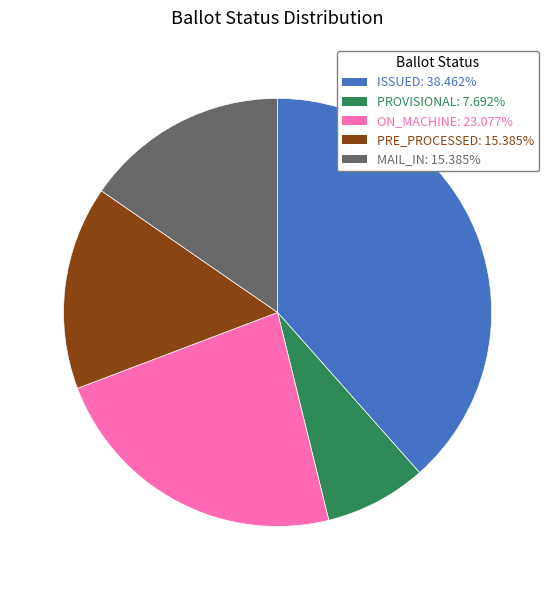

Combined, do PRE_PROCESSED: 15.385% and MAIL_IN: 15.385% account for over 50%?

No